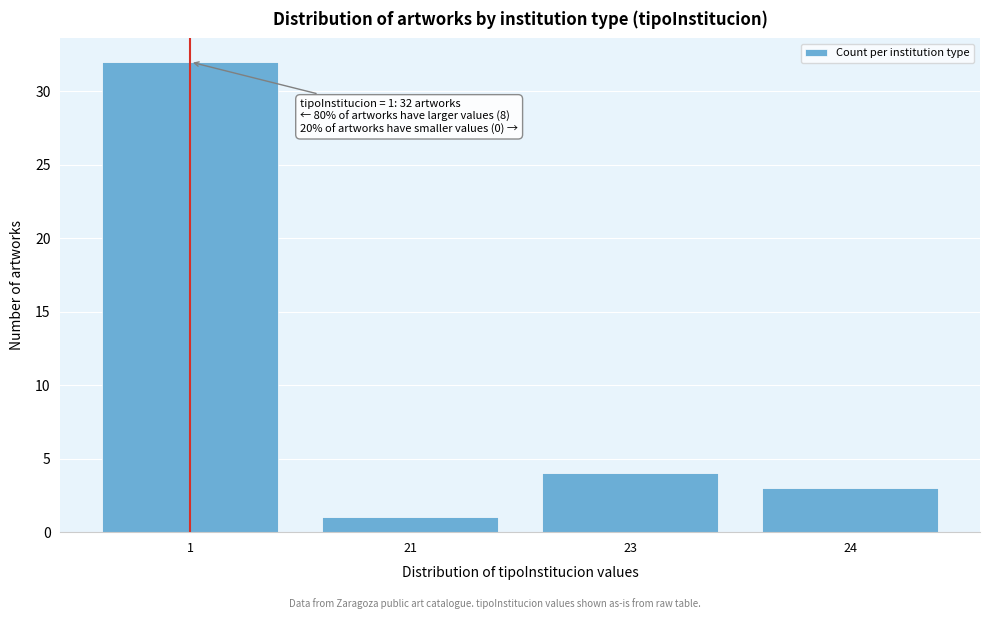

Reading left to right, list all the values displayed in this chart.

1=32	21=1	23=4	24=3